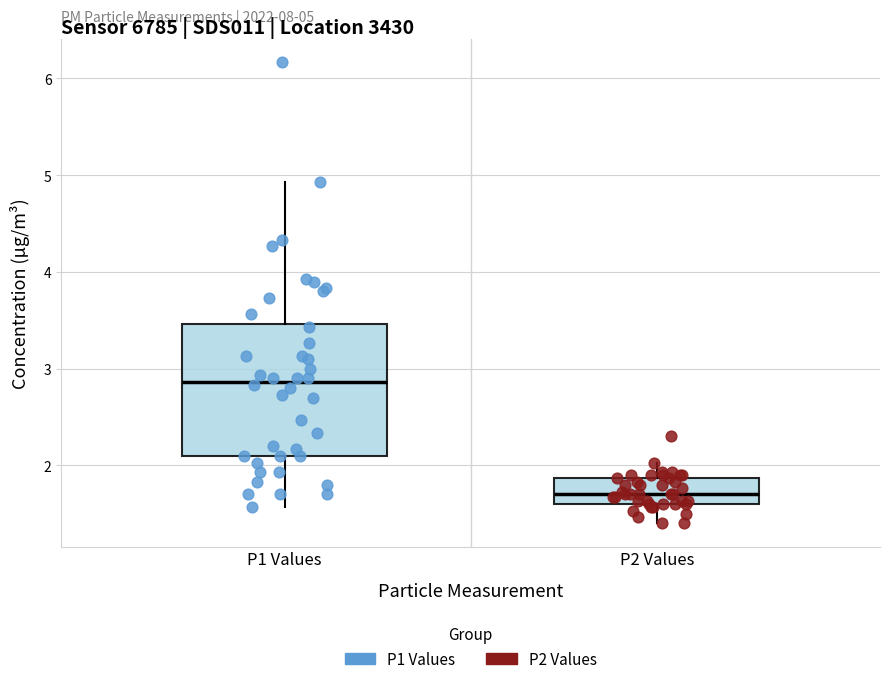

Comparing the boxes themselves (not the whiskers), which one is the tallest?

P1 Values